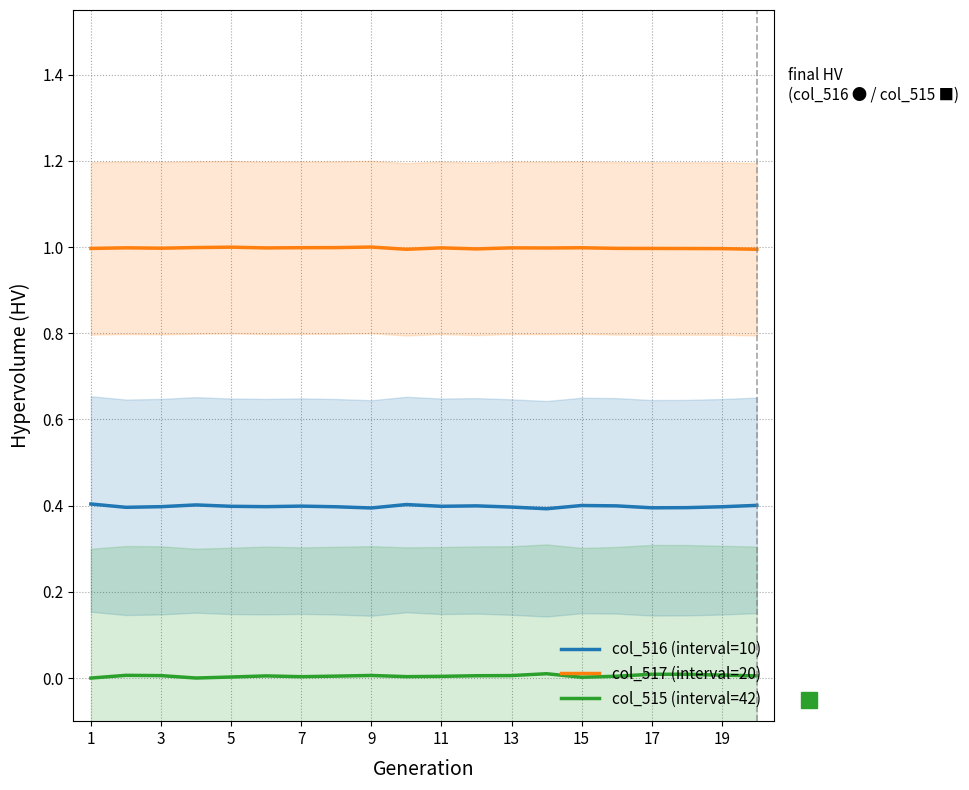

True or false: col_516 (interval=10) and col_515 (interval=42) intersect in this chart.

False